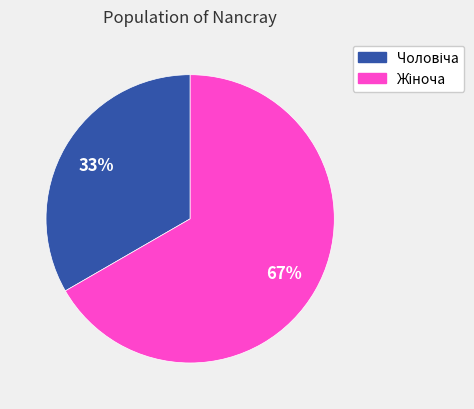

Does any single category account for the majority?

Yes